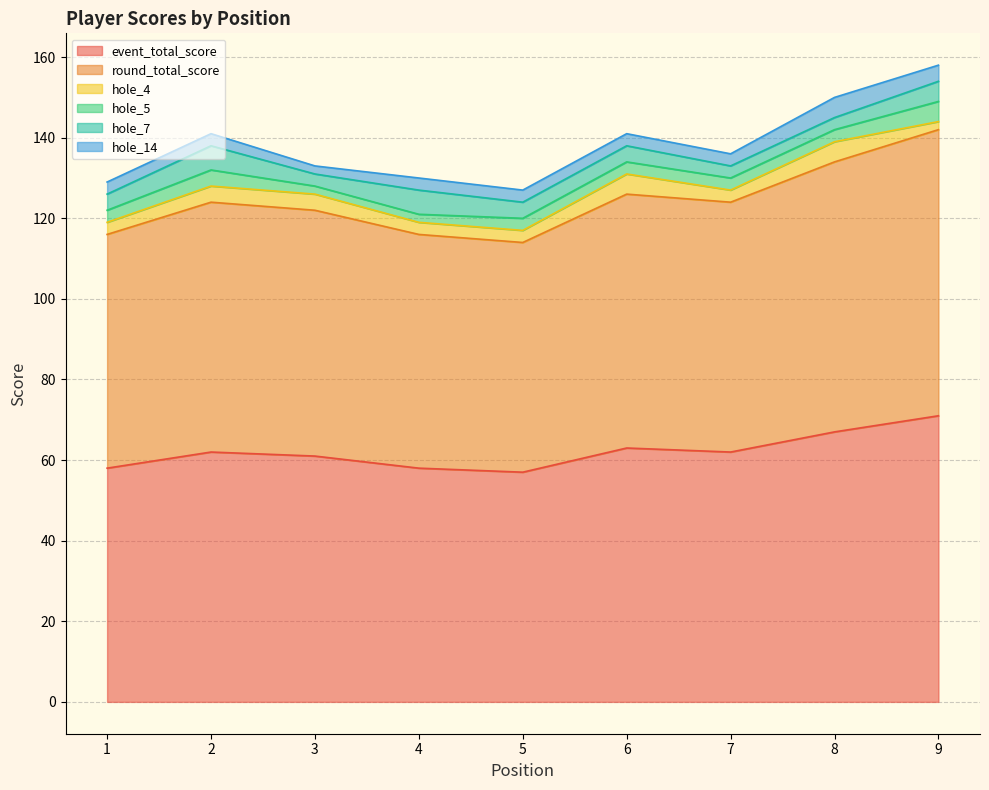

At which category does event_total_score reach its first local peak?

2